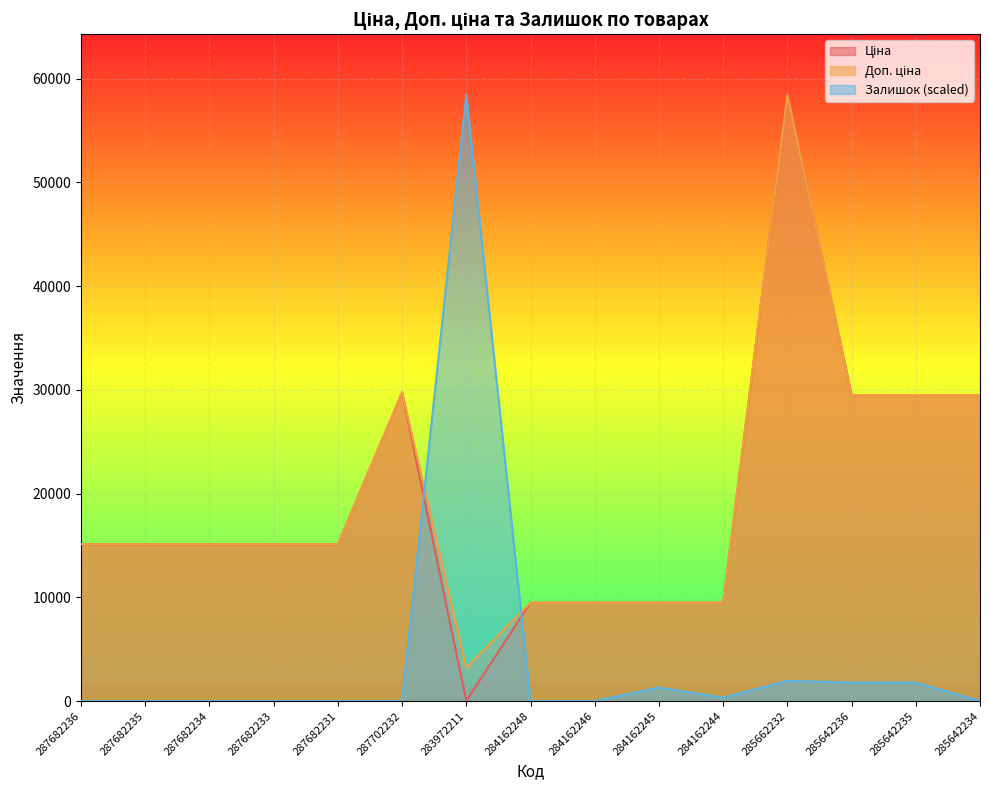

What are all the series names shown in the legend?

Ціна, Доп. ціна, Залишок